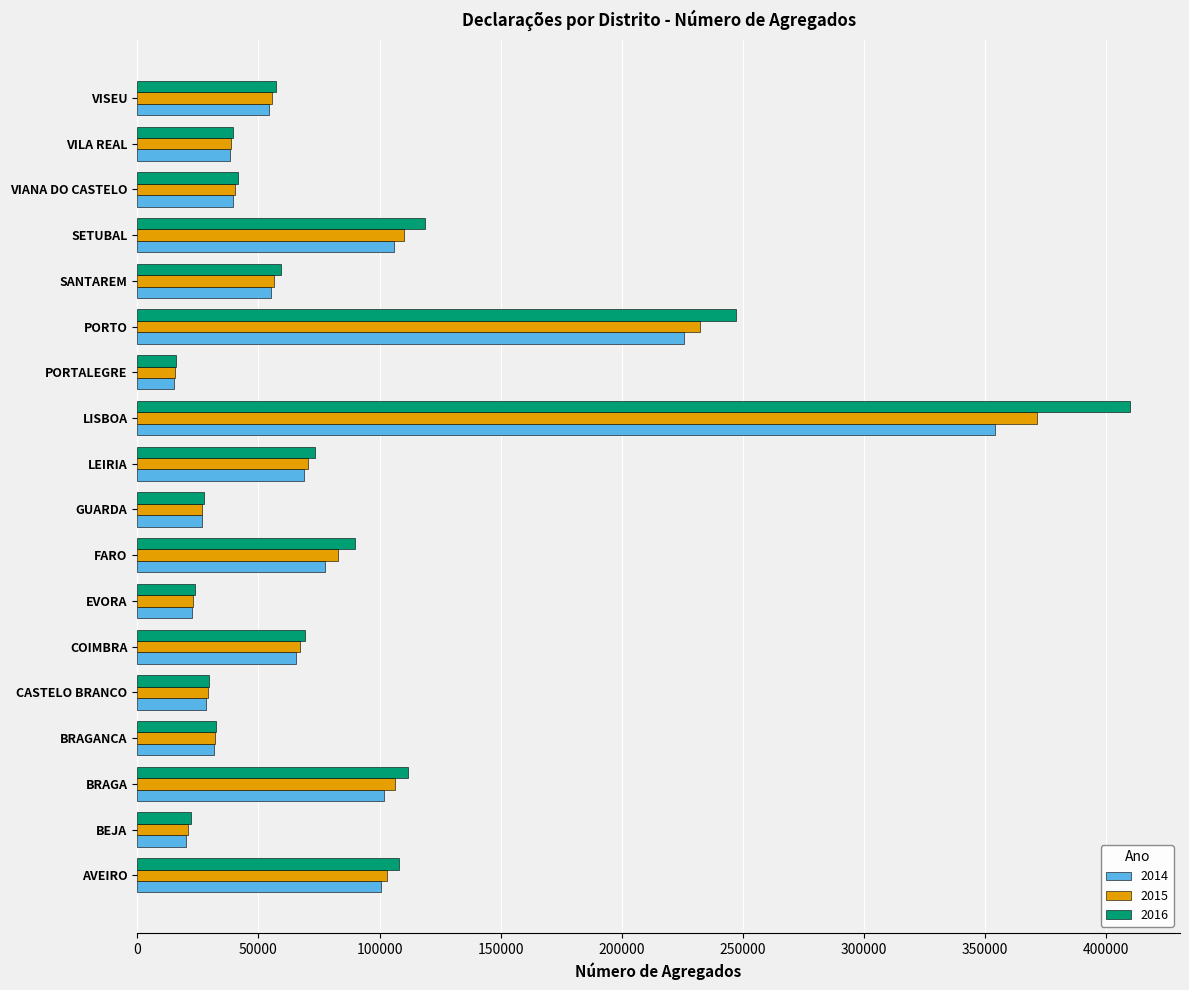

At which label is 2014 closest to 184580?

PORTO